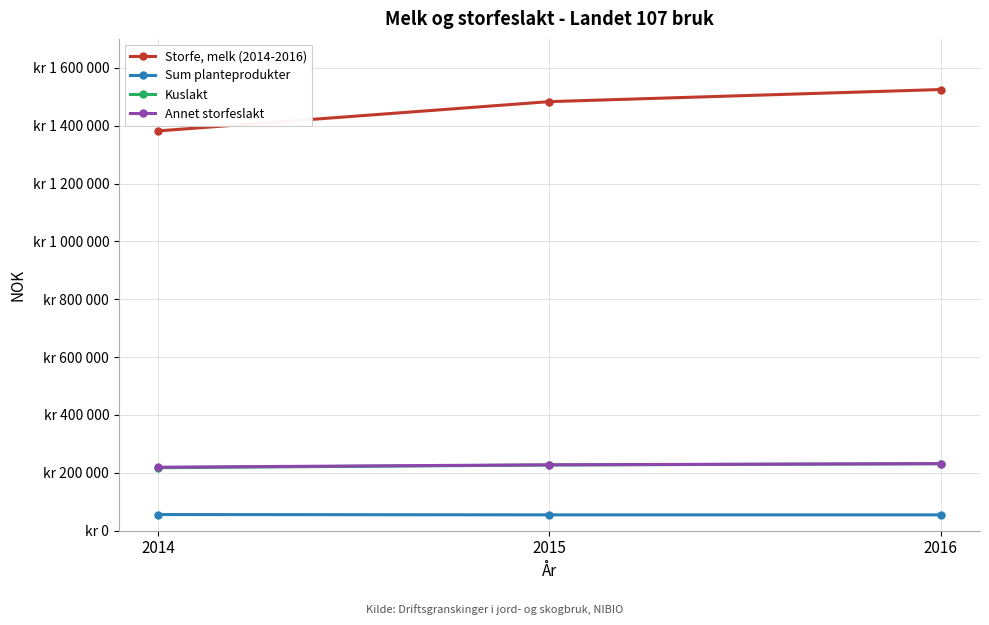

What is the sum of the Storfe, melk (2014-2016) values at 2015 and 2014?

2864881